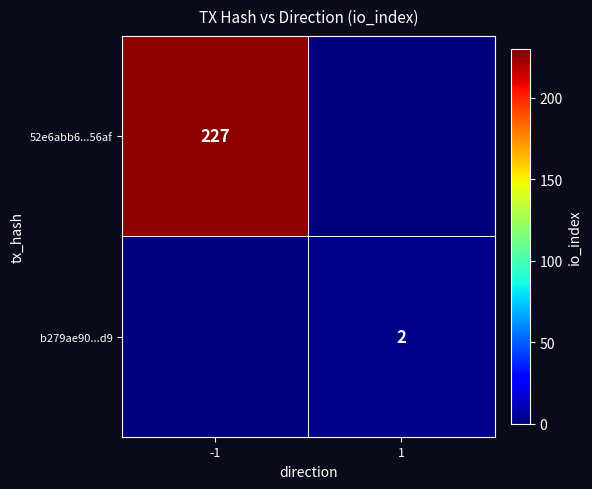

Is it true that b279ae90...d9 equals 2 at 1?

True